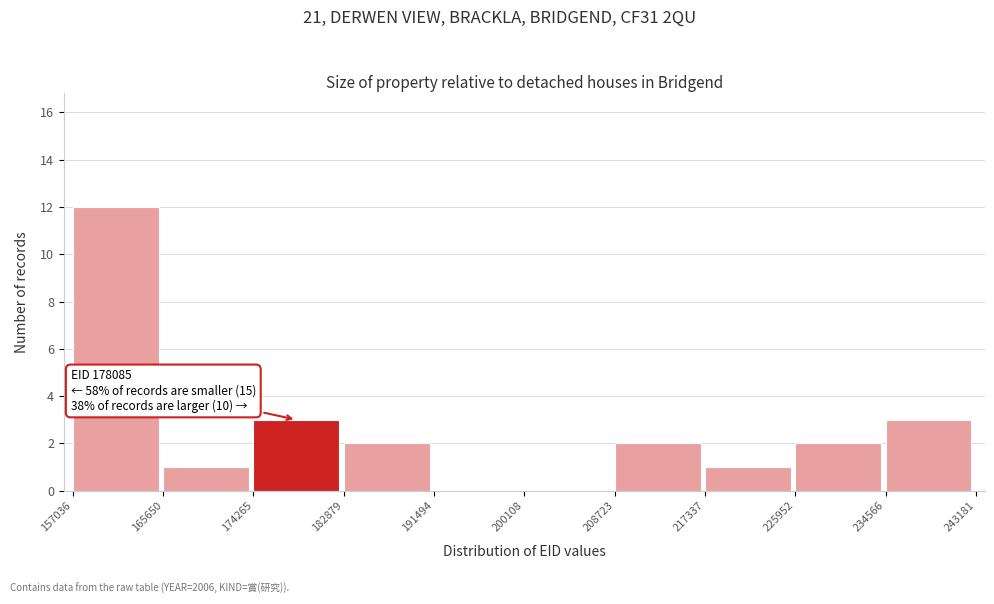

Over which range of the x-axis is the bar tallest?

157036 to 165650